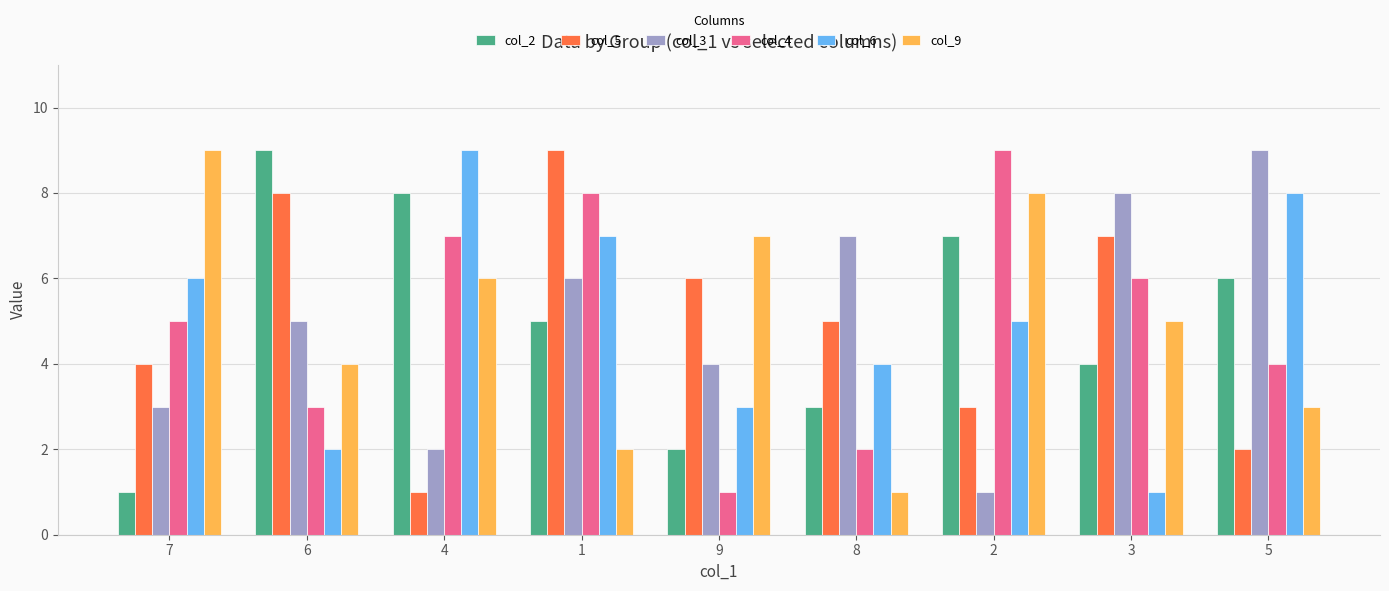

Which series changed the most between 8 and 5?

col_6